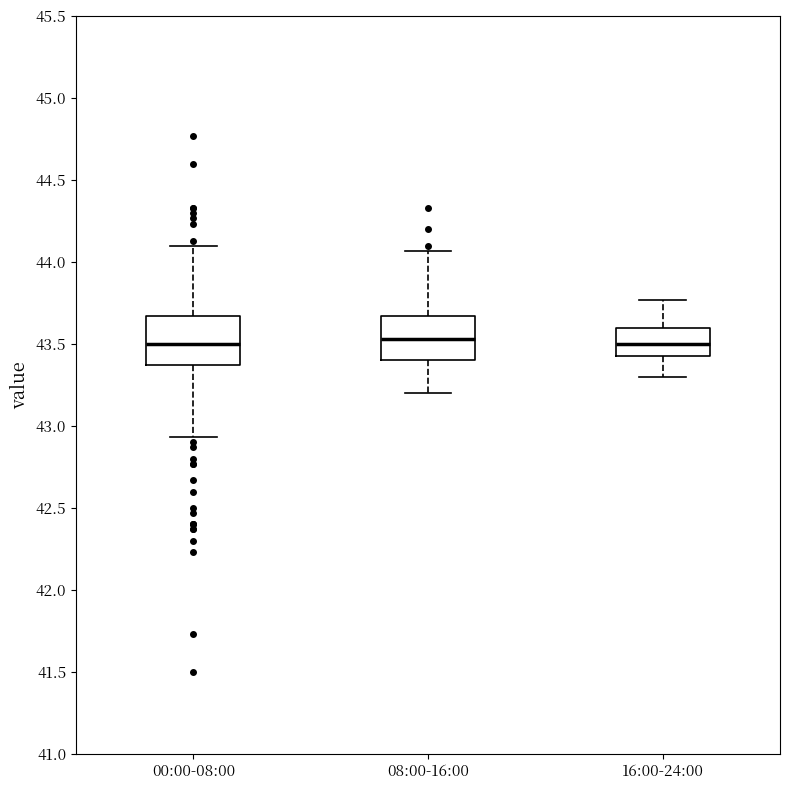

Where is the lower edge of the box for 08:00-16:00 on the y-axis? The values are not printed on the chart, so give them approximately, as read against the axis.

43.40